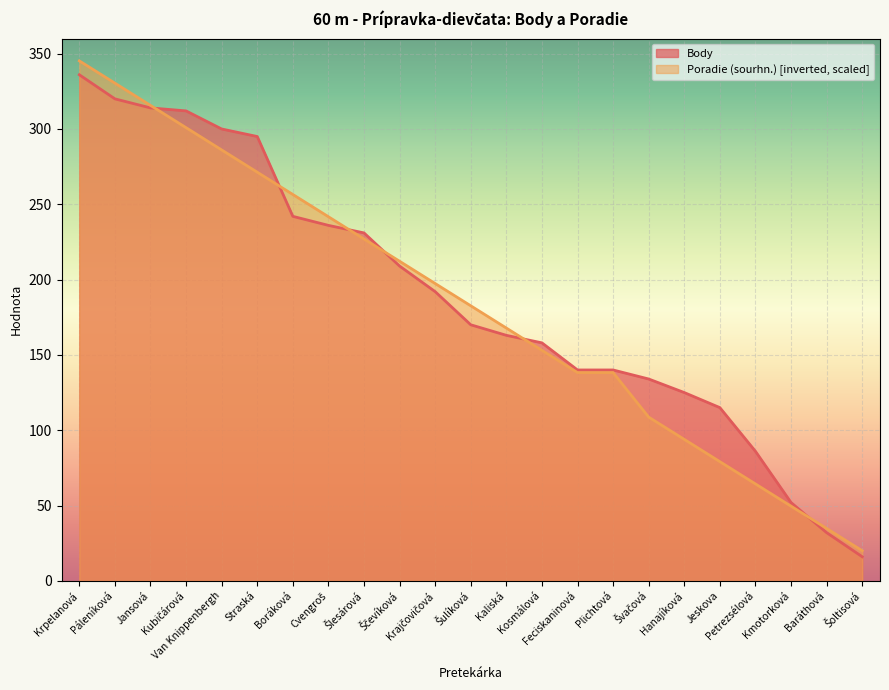

What is the label of the 2nd point from the left?

Páleníková